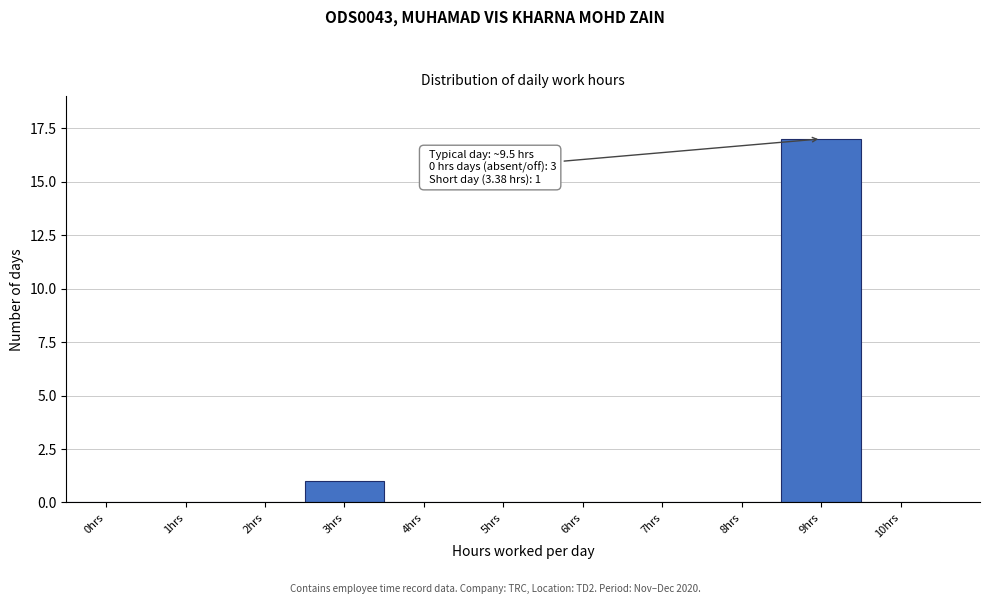

Reading left to right, what are all the values shown in this chart?

0hrs=0	1hrs=0	2hrs=0	3hrs=1	4hrs=0	5hrs=0	6hrs=0	7hrs=0	8hrs=0	9hrs=17	10hrs=0